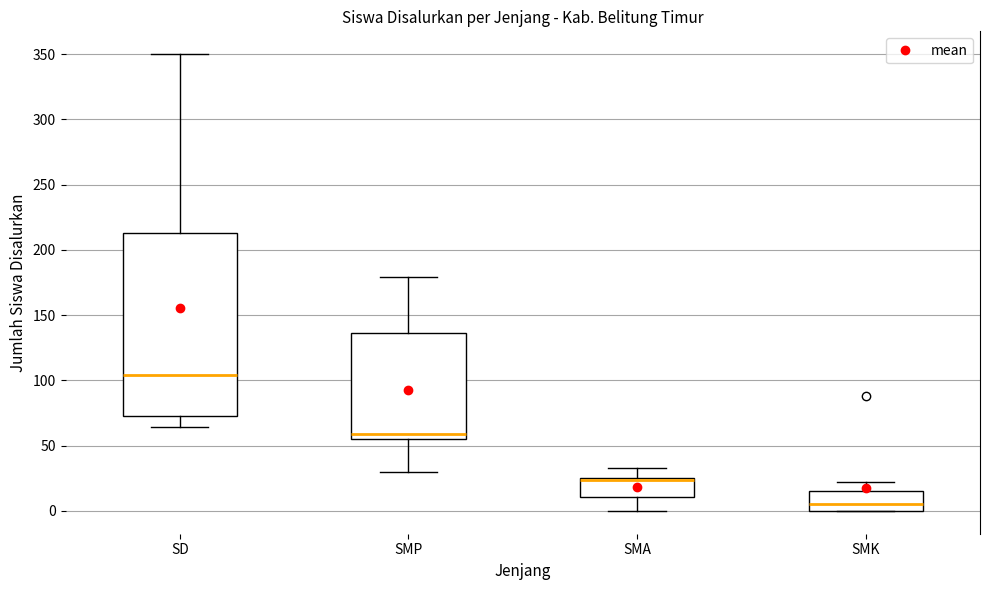

Where is the upper edge of the box for SMA on the y-axis? The values are not printed on the chart, so give them approximately, as read against the axis.

25